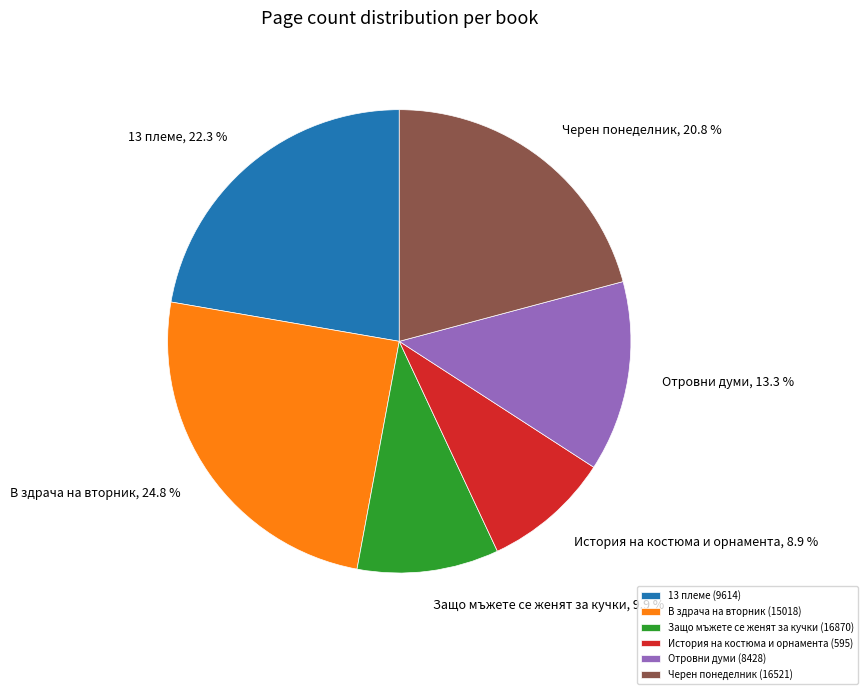

What is the largest slice in the pie chart?

В здрача на вторник (15018)